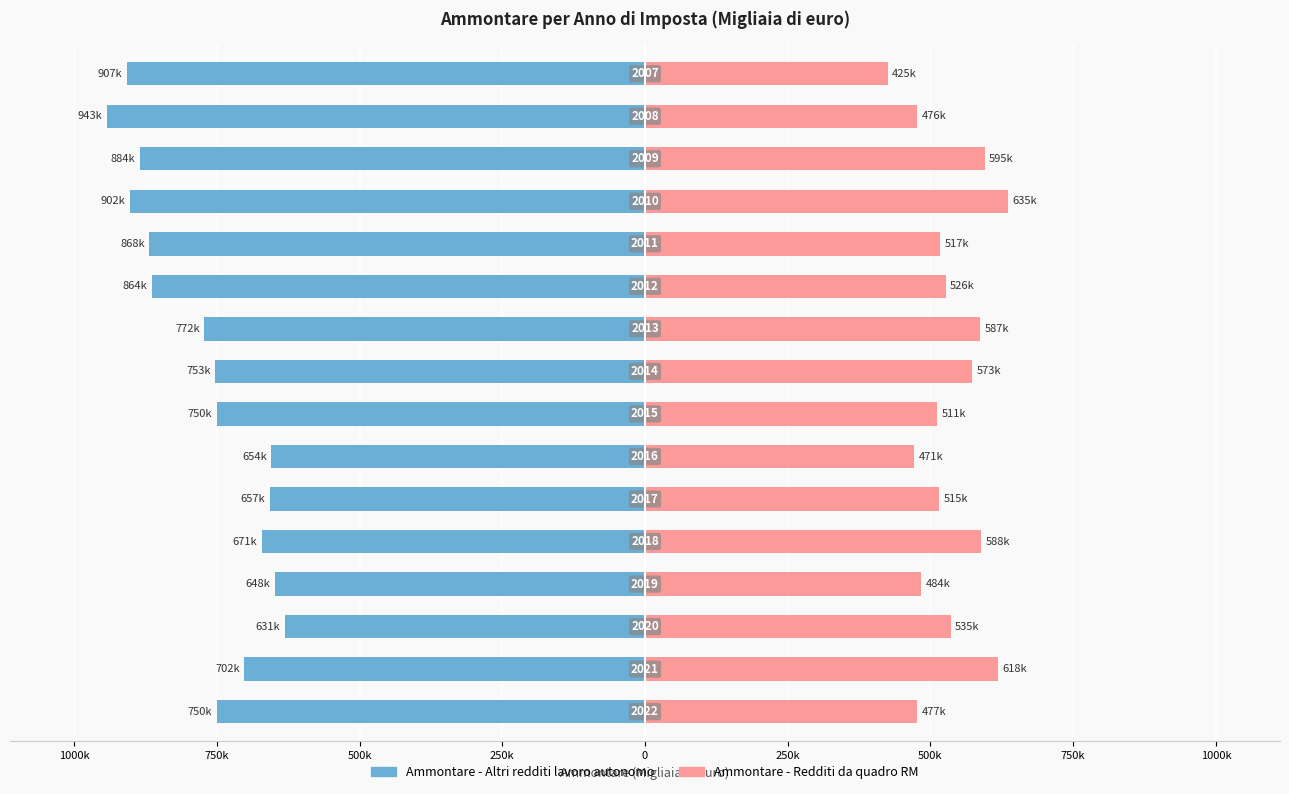

At how many categories does at least one series exceed -792452?

16